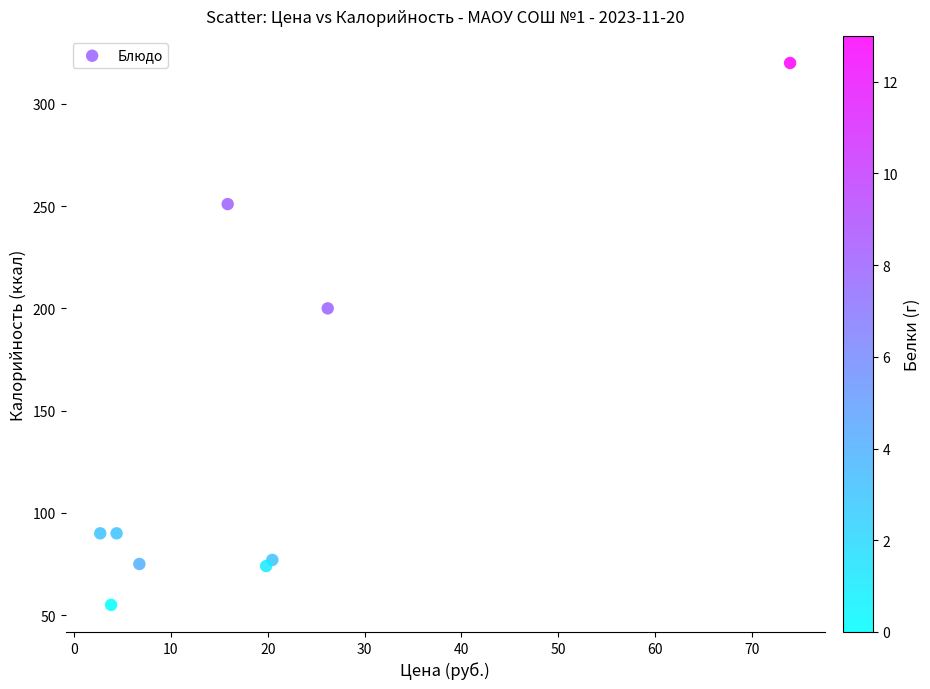

What Y value in the scatter plot is closest to 187?

200